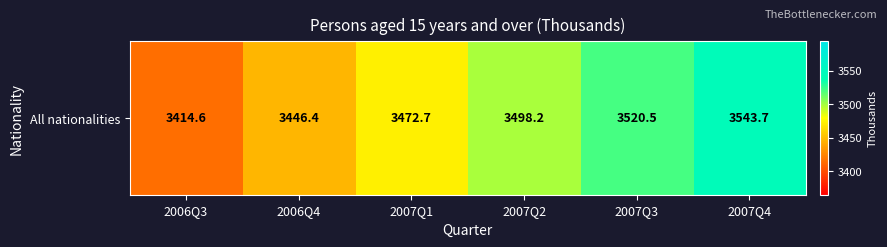

What is the difference between the maximum and minimum values?

129.1